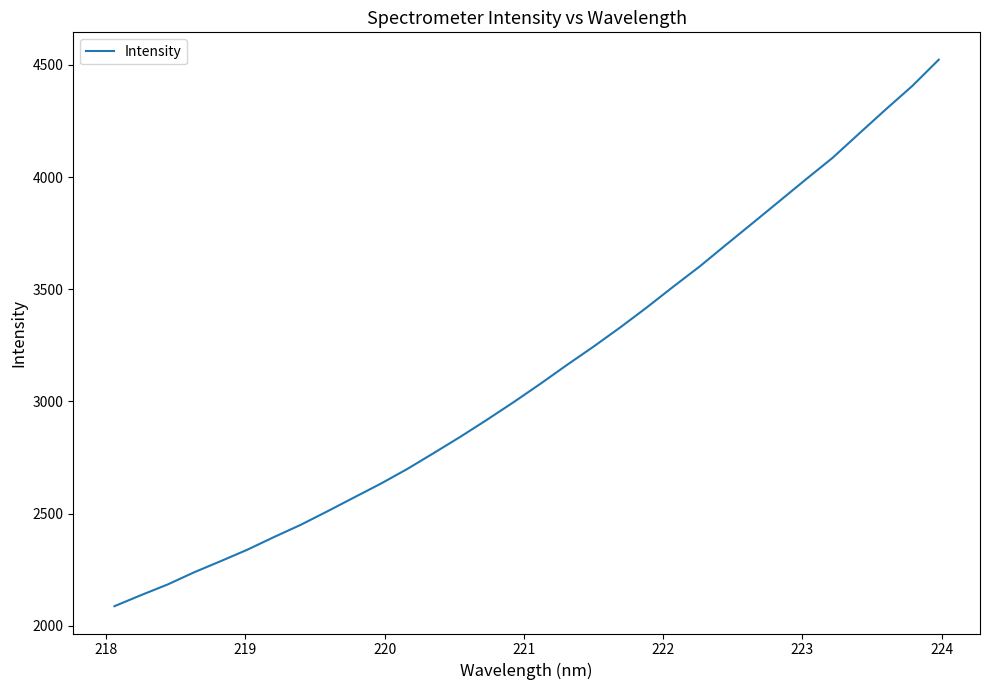

What is the greatest value displayed?

4523.6